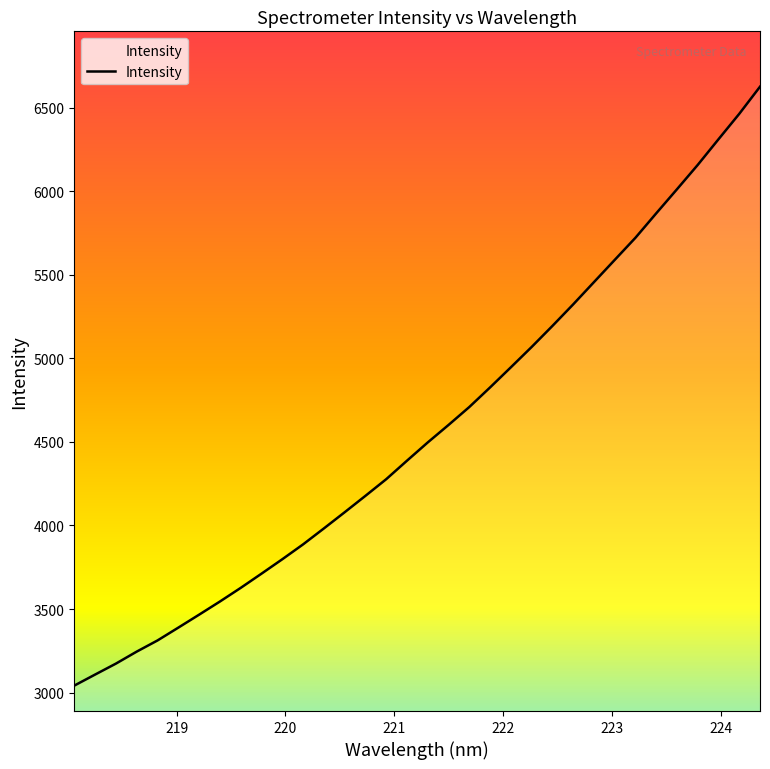

Is this an area chart (filled region under the line)?

No